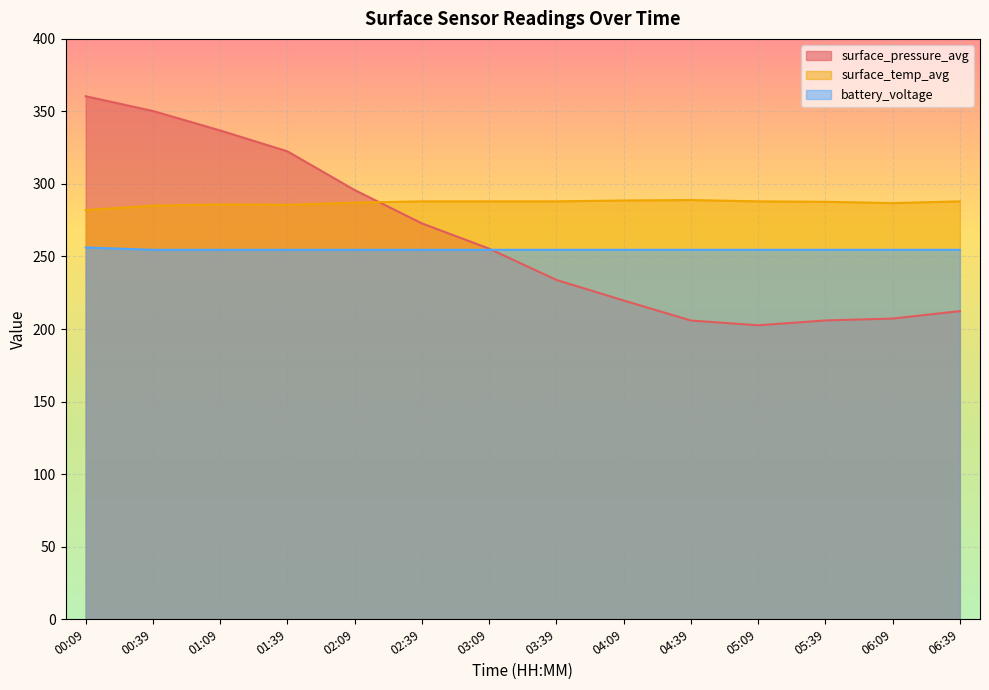

Which category has the lowest value across all series?

05:09